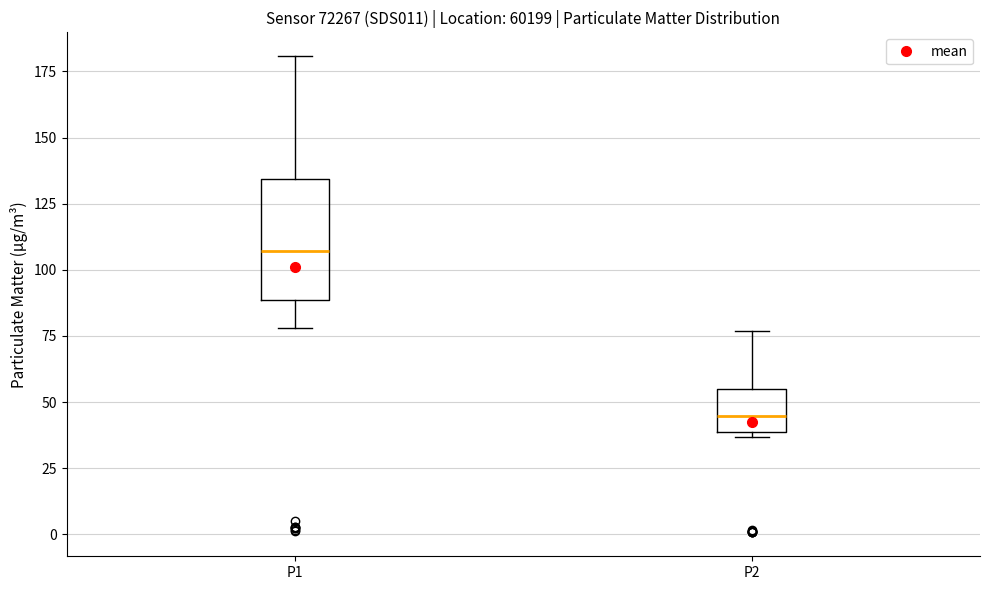

Reading left to right, transcribe this box plot: for each box, give where its median line is, the range the box spans, and where its two whiskers end, as read against the y-axis. The values are not printed on the chart, so give them approximately, as read against the axis.

P1: median 105, box 90 to 135, whiskers 80 to 180
P2: median 45, box 40 to 55, whiskers 35 to 75